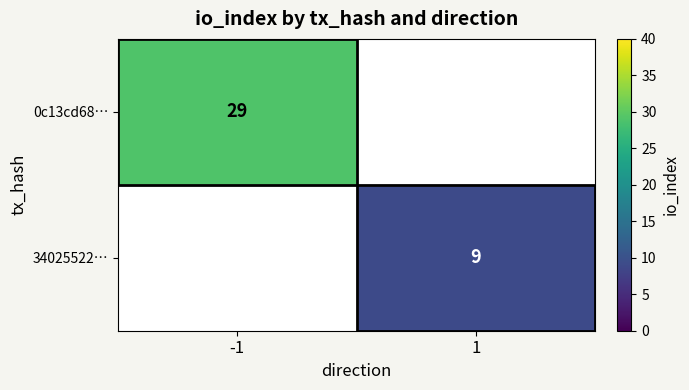

The value of 0c13cd68… at -1 is 29. True or false?

True